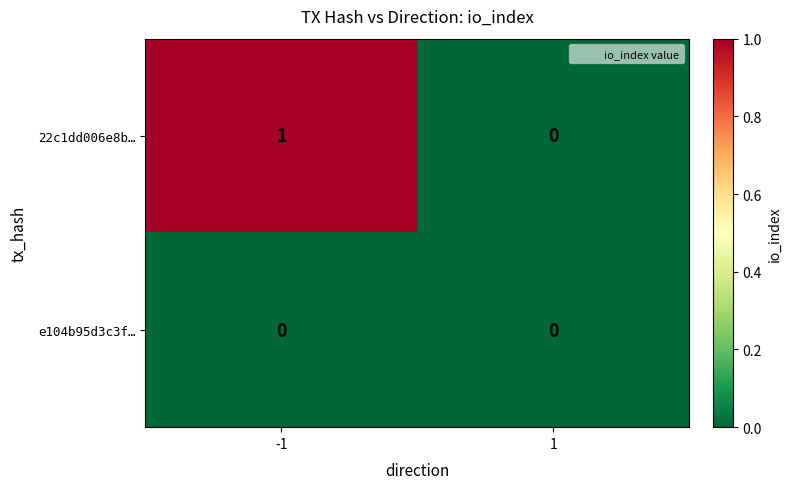

Which series has the largest total across all categories?

22c1dd006e8b…